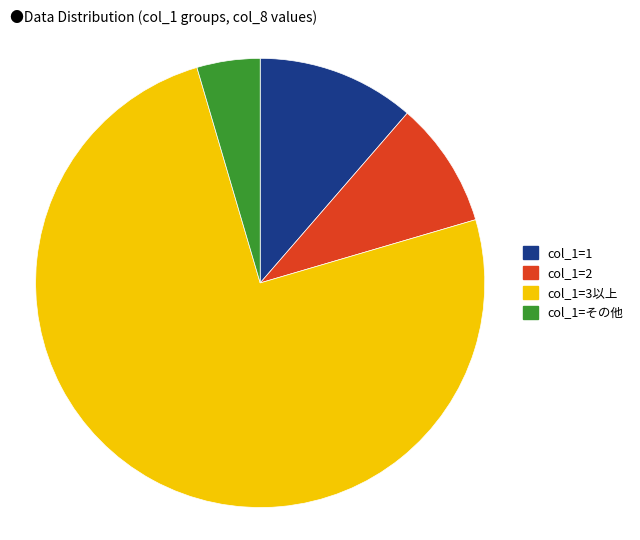

How many slices are in this pie chart?

4